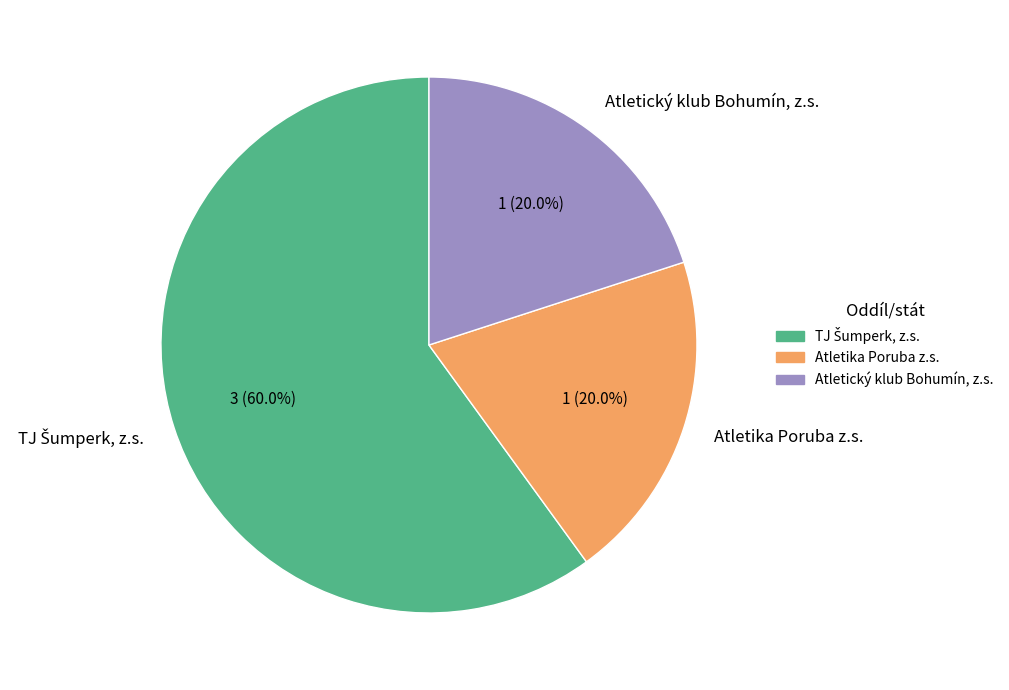

What portion of the pie excludes Atletický klub Bohumín, z.s.?

80.0%